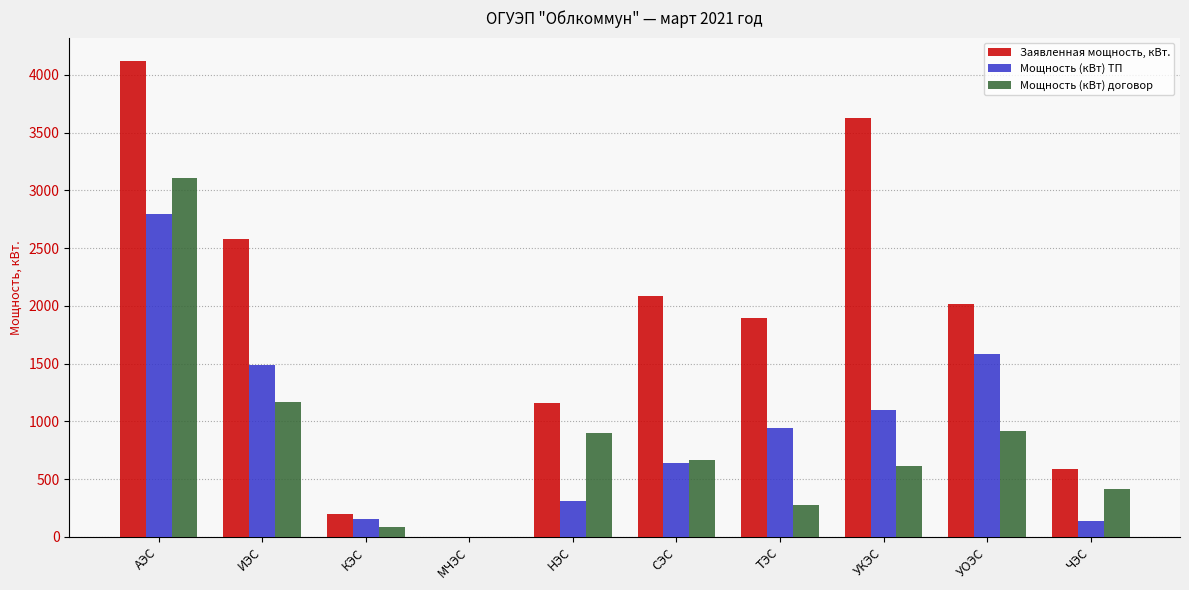

What are all the series names shown in the legend?

Заявленная мощность, кВт., Мощность (кВт) ТП, Мощность (кВт) договор